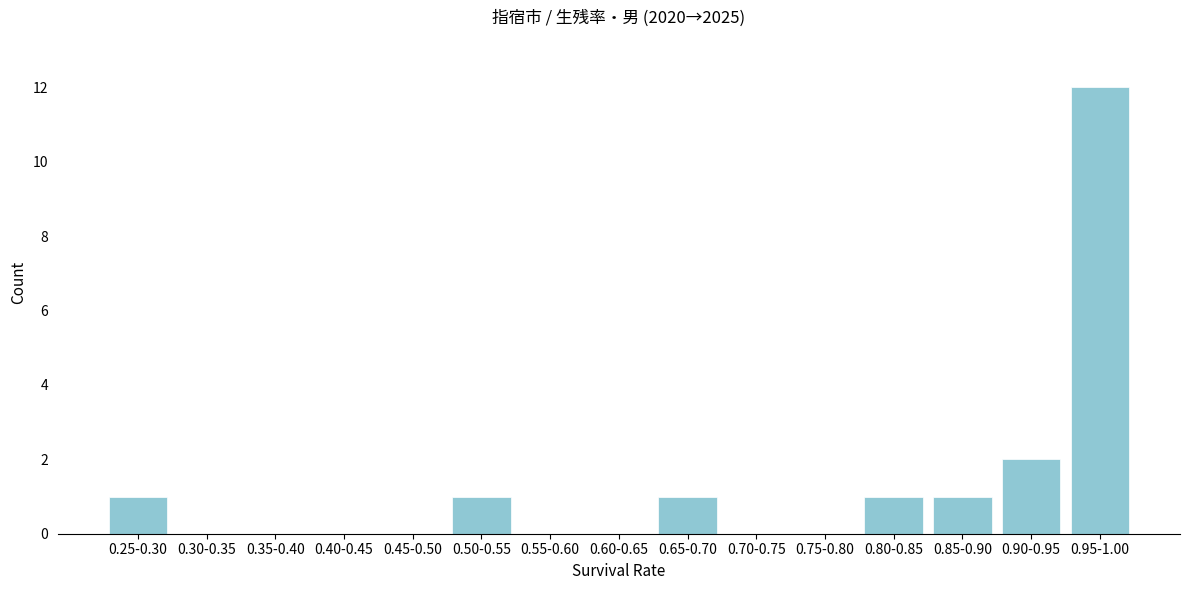

Reading left to right, list all the values displayed in this chart.

0.25-0.30=1	0.30-0.35=0	0.35-0.40=0	0.40-0.45=0	0.45-0.50=0	0.50-0.55=1	0.55-0.60=0	0.60-0.65=0	0.65-0.70=1	0.70-0.75=0	0.75-0.80=0	0.80-0.85=1	0.85-0.90=1	0.90-0.95=2	0.95-1.00=12